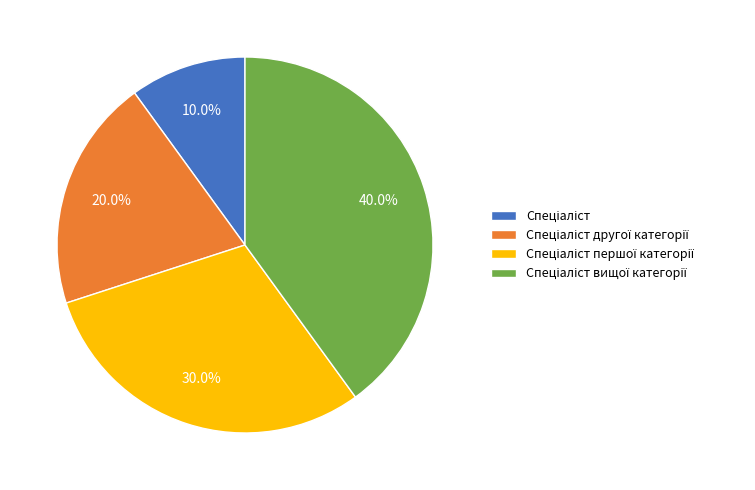

Is there any slice that represents more than half of the pie?

No